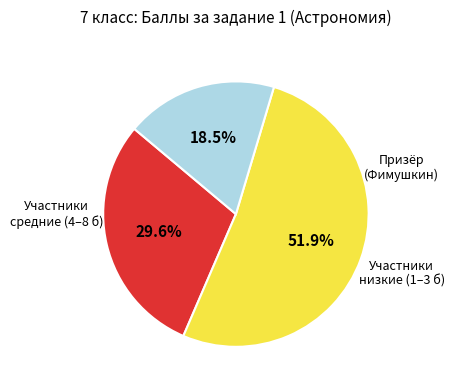

Is there any slice that represents more than half of the pie?

Yes